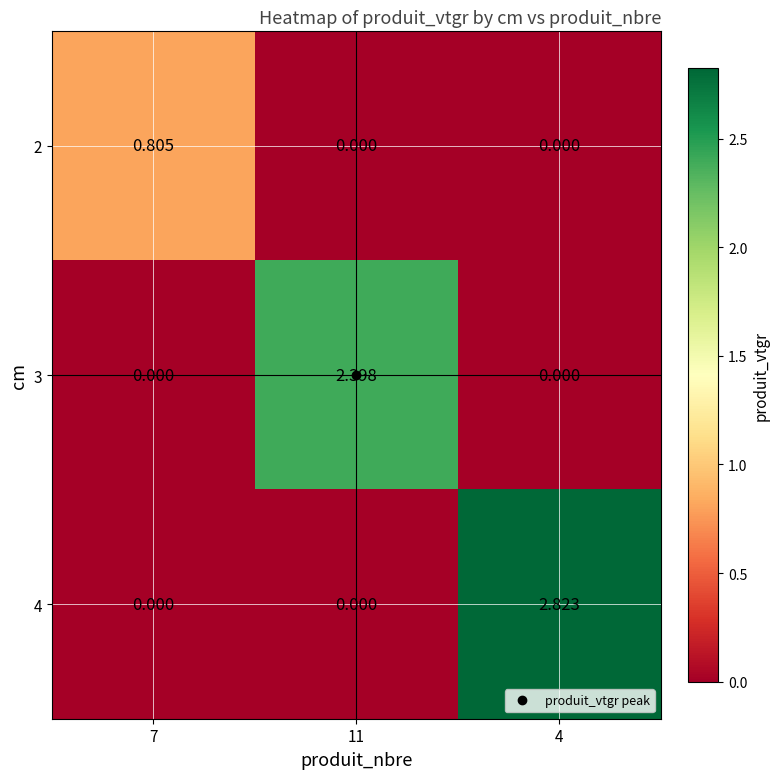

Is the value of 3 at 7 greater than the value of 4 at 4?

No